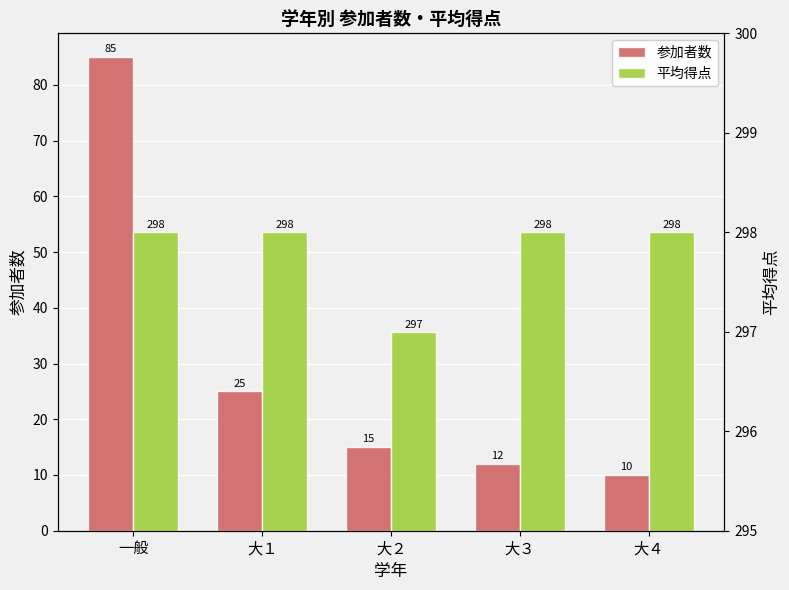

What are all the series names shown in the legend?

参加者数, 平均得点